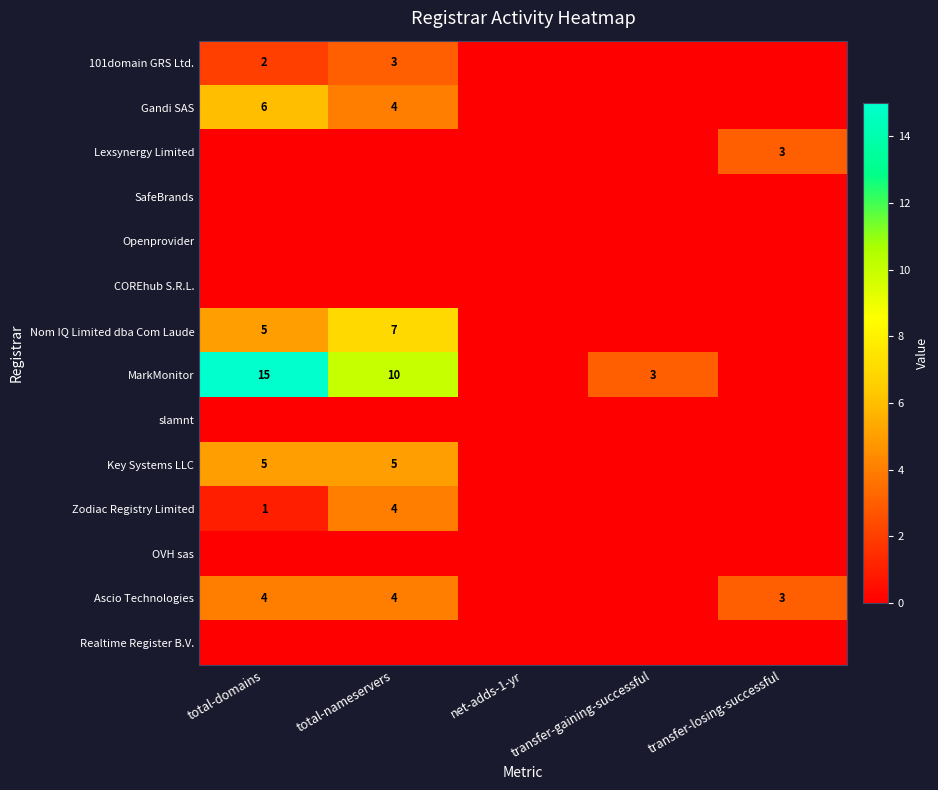

What is the difference between the Zodiac Registry Limited values at total-domains and total-nameservers?

3